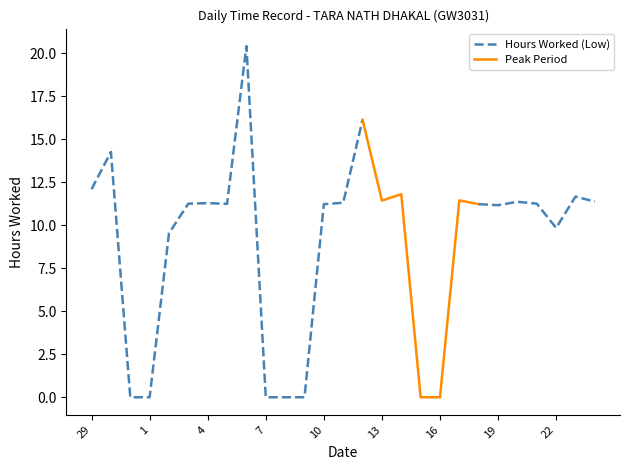

True or false: the data has more than 0 interior local peaks.

True